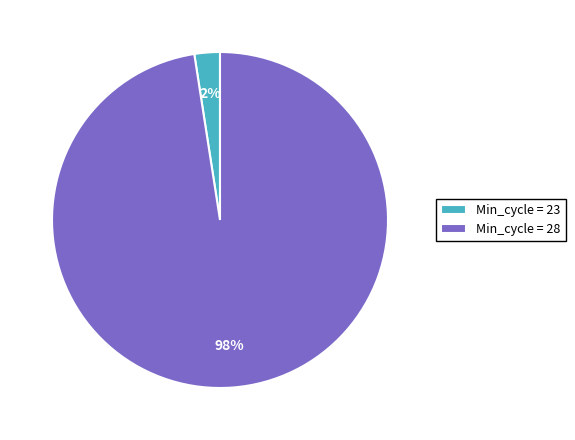

Is it true that Min_cycle = 23 is 17% of the pie?

False